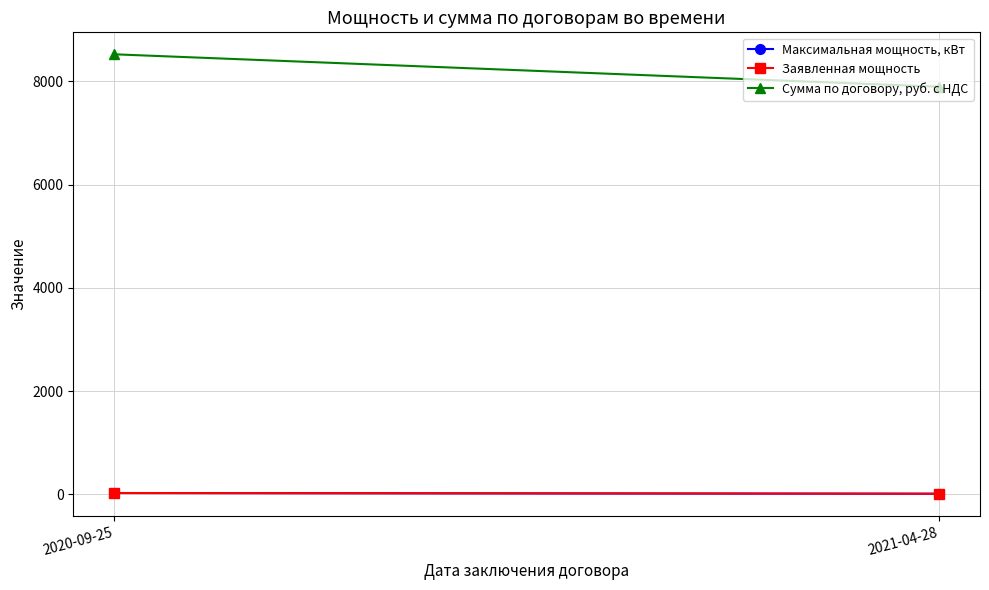

At which category is the sum across all series the highest?

2020-09-25